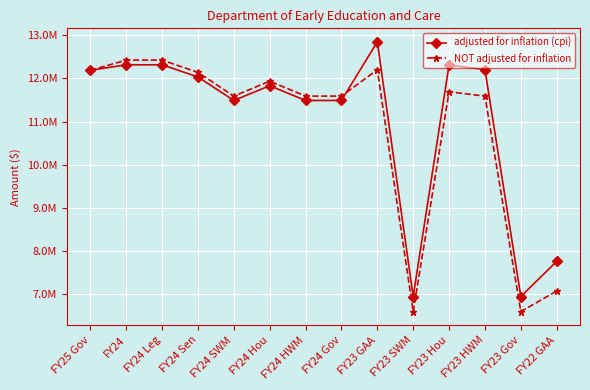

Is this an area chart (filled region under the line)?

No